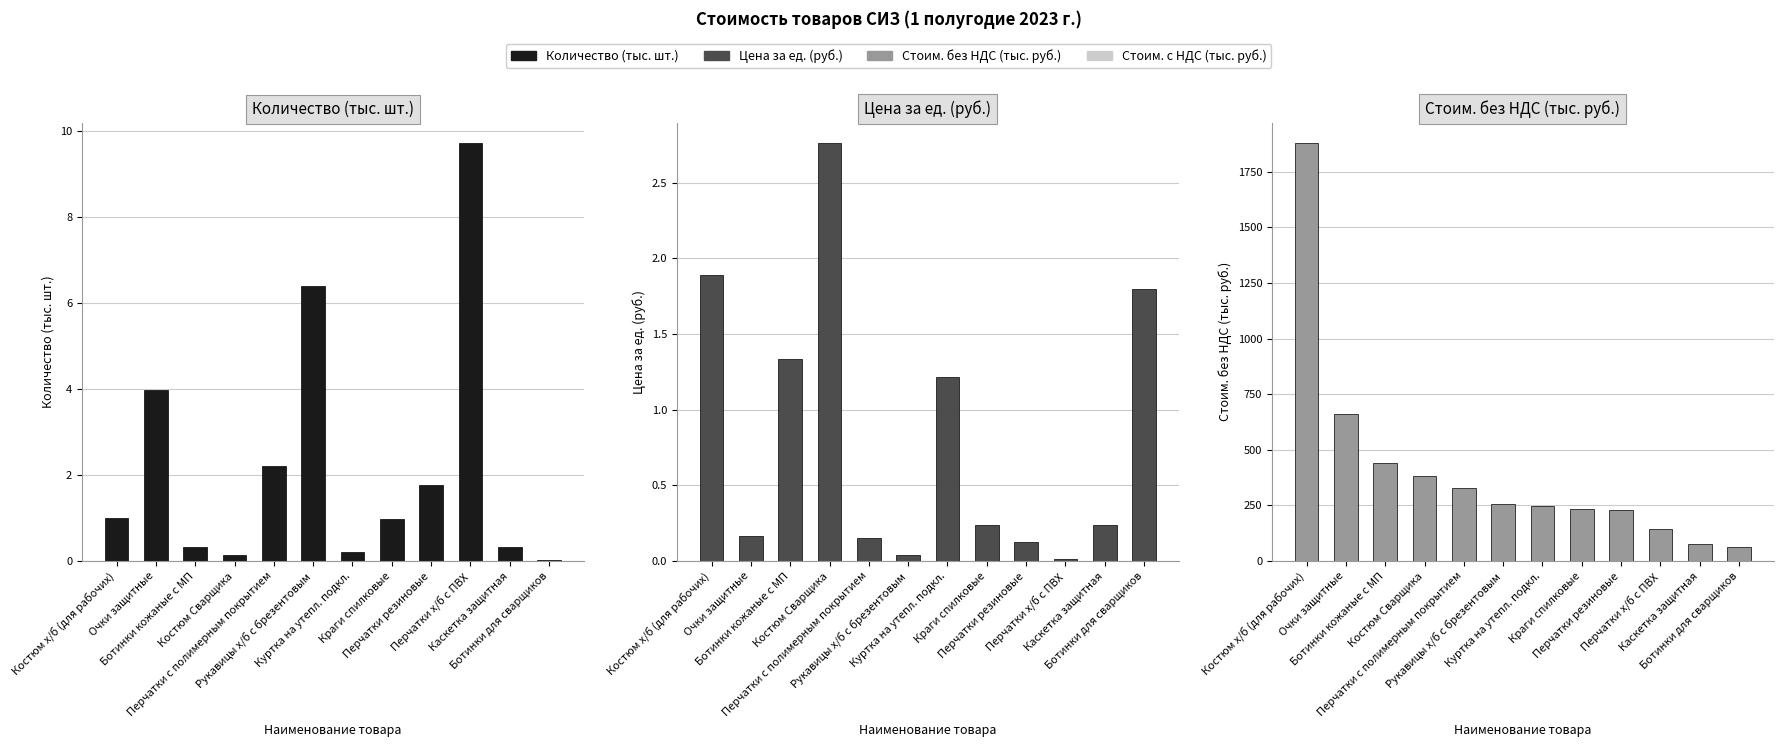

How many distinct data groups are displayed?

3